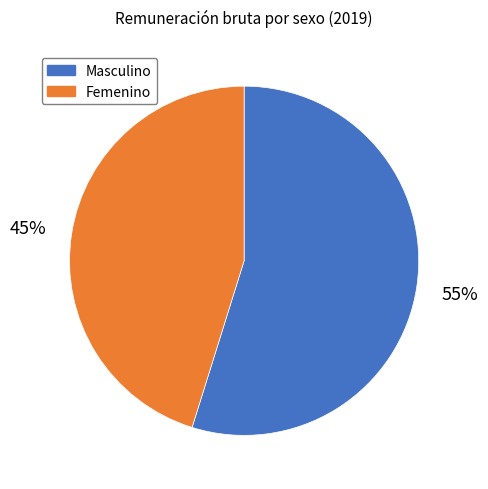

To the nearest percent, what is the average slice percentage?

50%